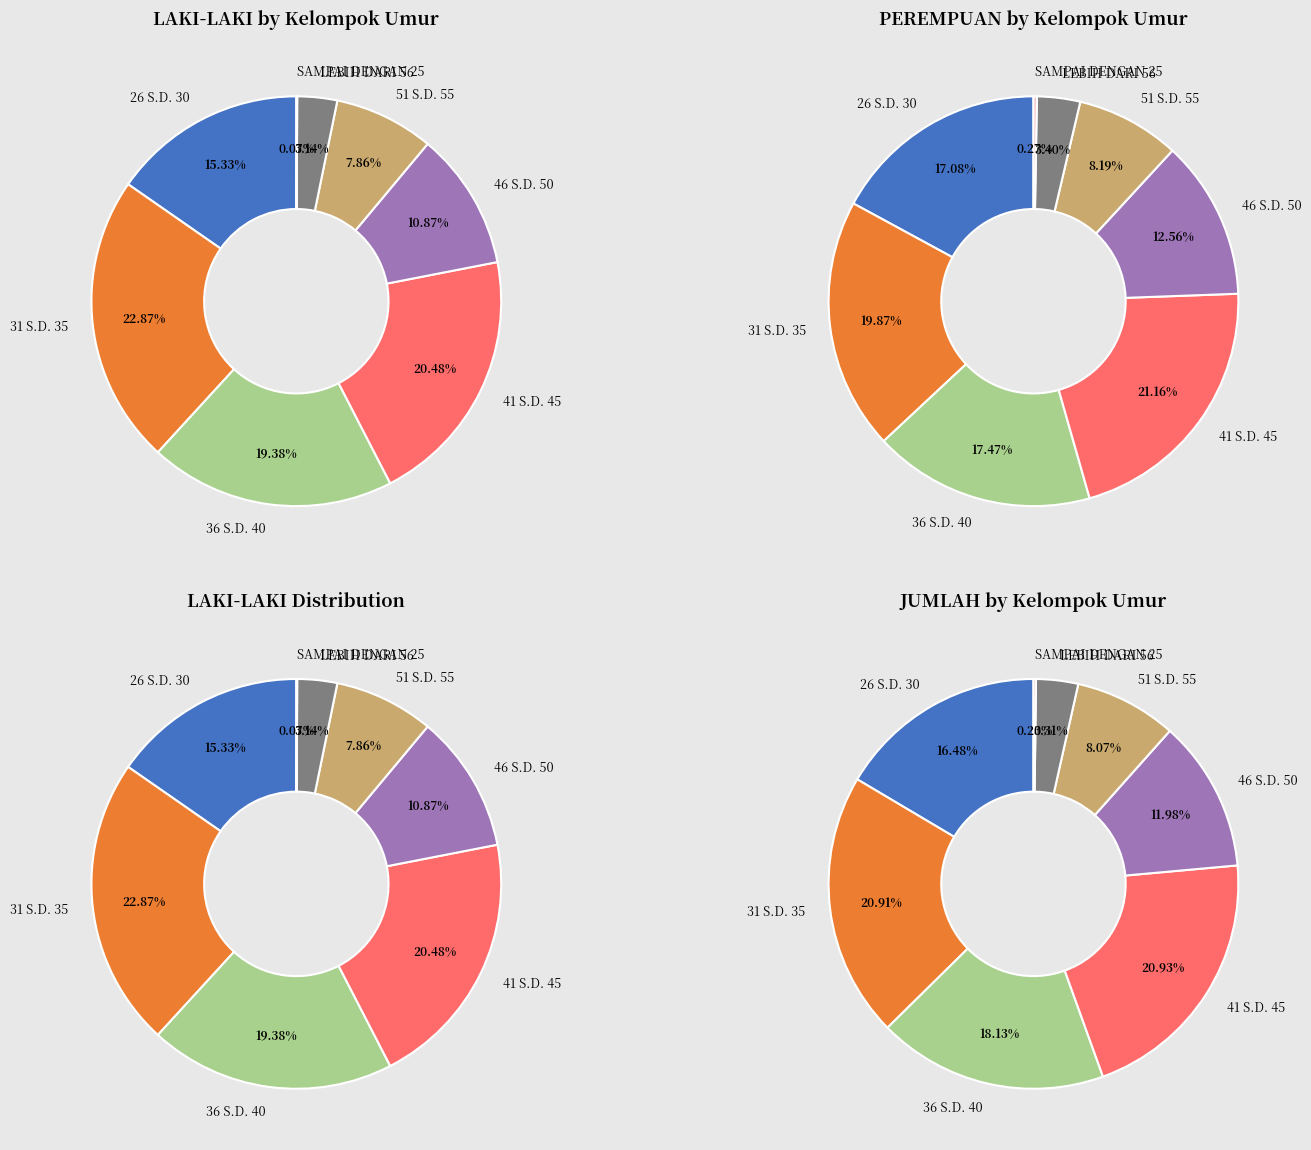

What is the largest slice in the pie chart?

41 S.D. 45